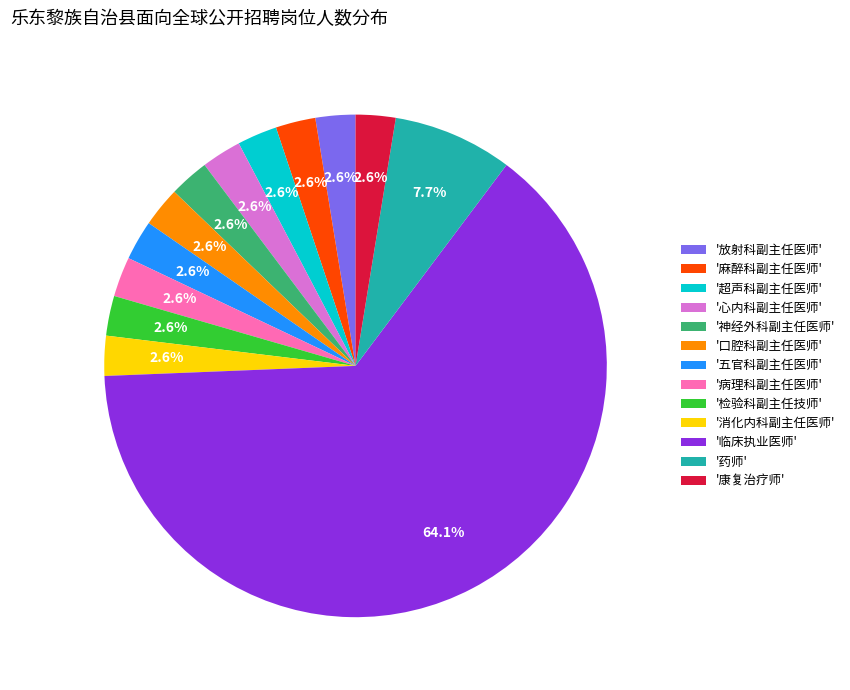

How many segments does this pie chart have?

13